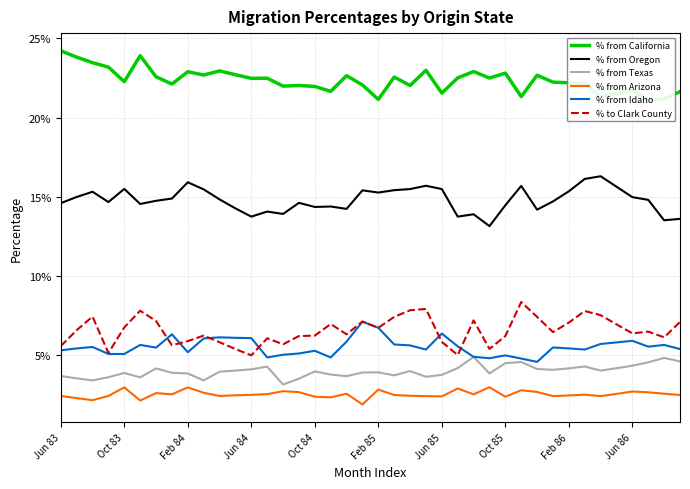

Count the % from Idaho values in the range 0 to 1.

40